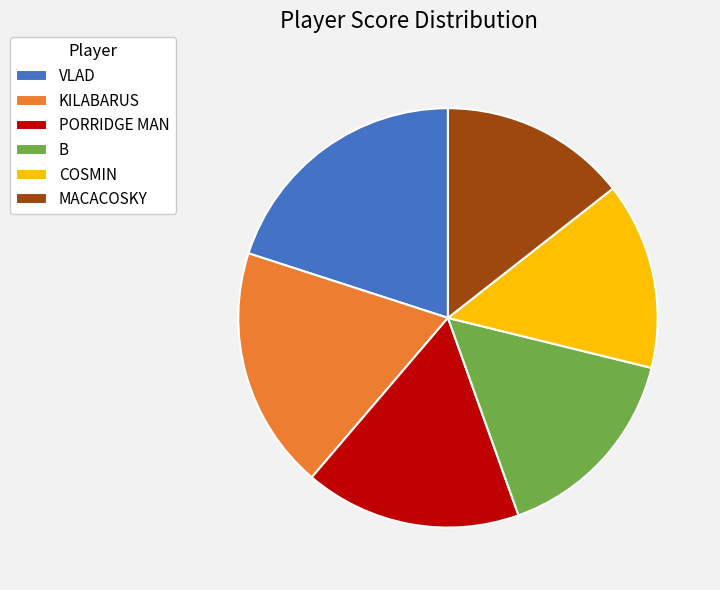

What is the ratio of the value at PORRIDGE MAN to the value at B?

1.1